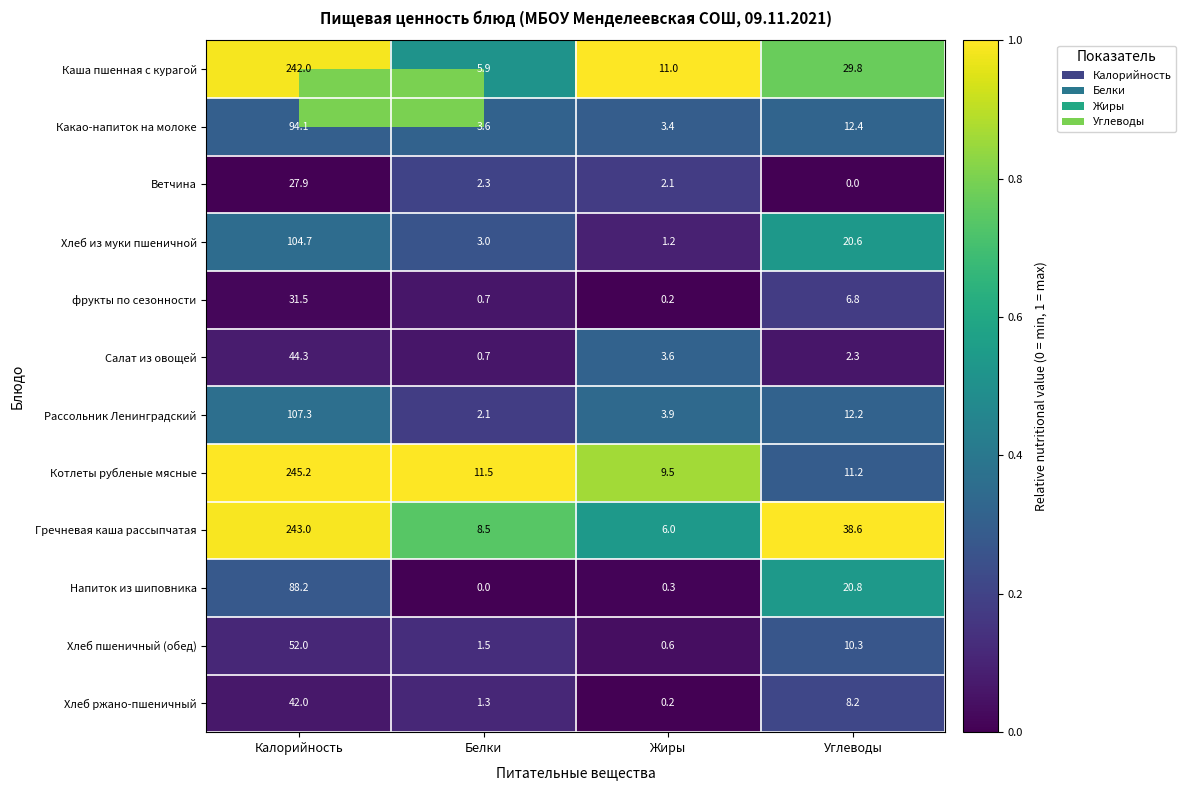

Which series has the largest total across all categories?

Гречневая каша рассыпчатая